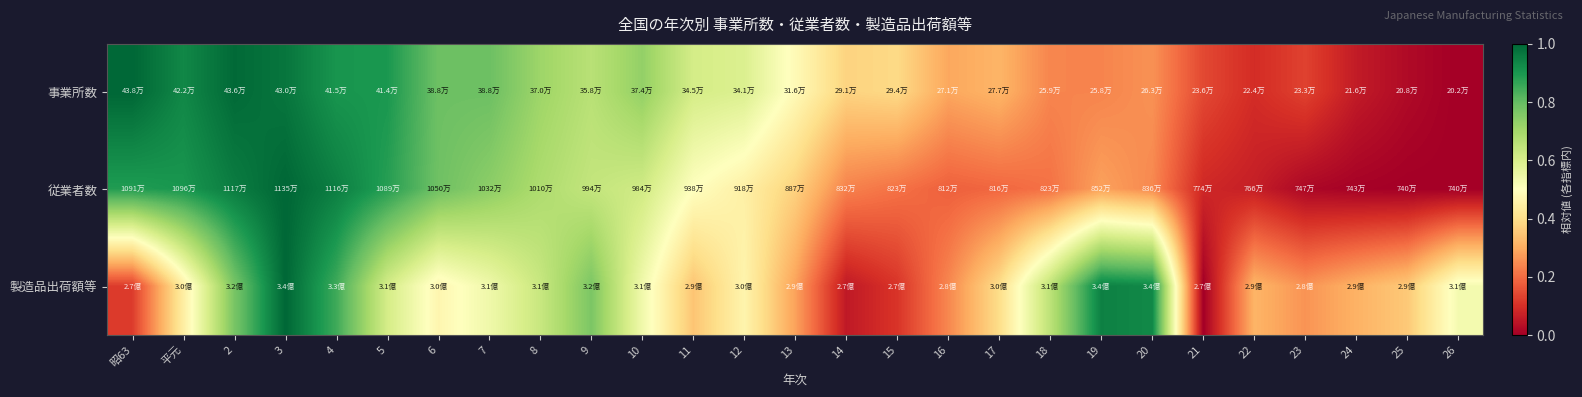

At which category is the sum across all series the highest?

3